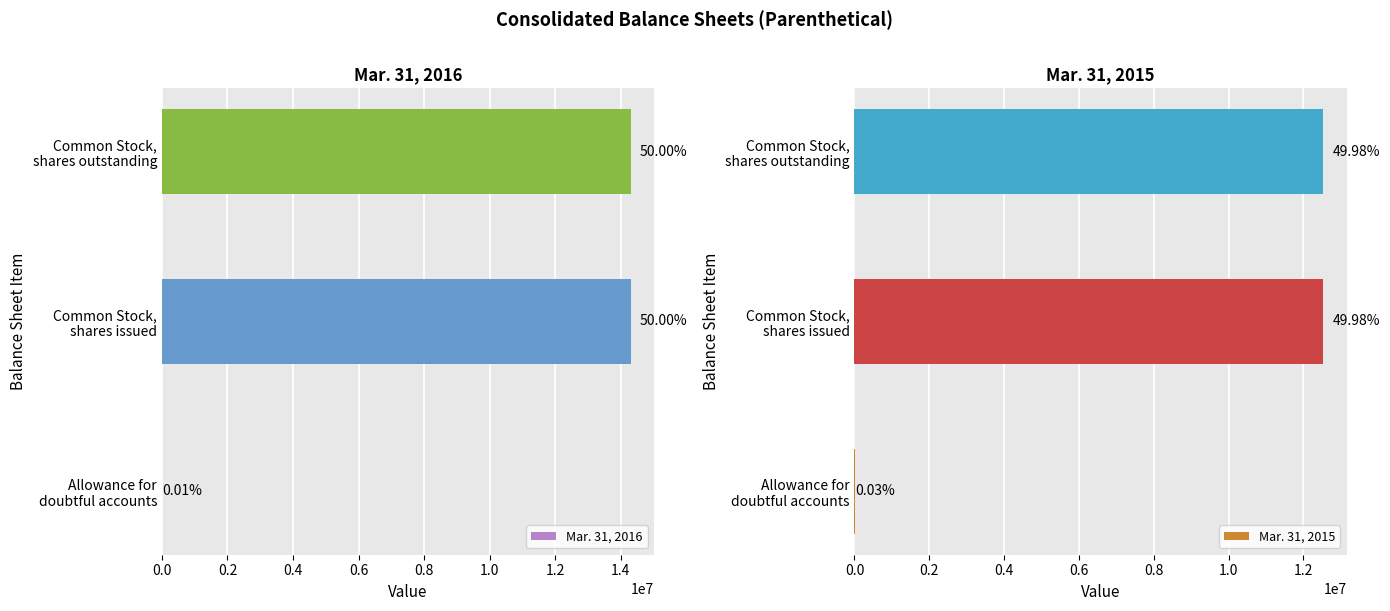

Is the value of Mar. 31, 2015 at Common Stock, shares outstanding greater than the value of Mar. 31, 2016 at Common Stock, shares issued?

No